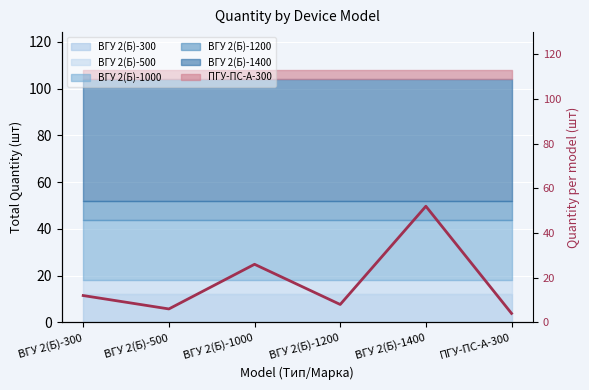

What is the change in value from ВГУ 2(Б)-1200 to ПГУ-ПС-А-300?

-4